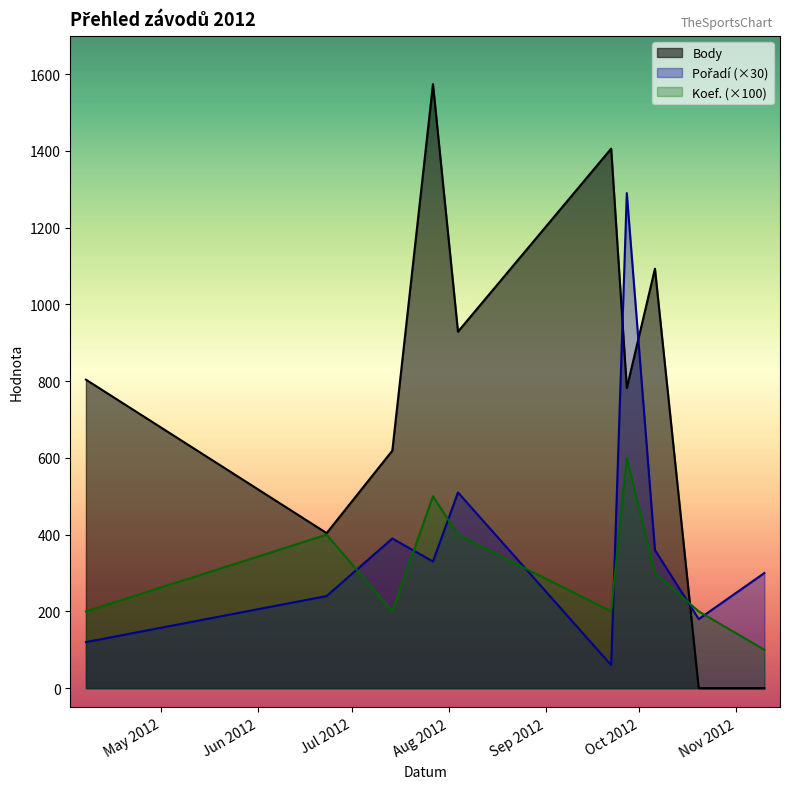

How many interior local peaks does the Body series have?

3